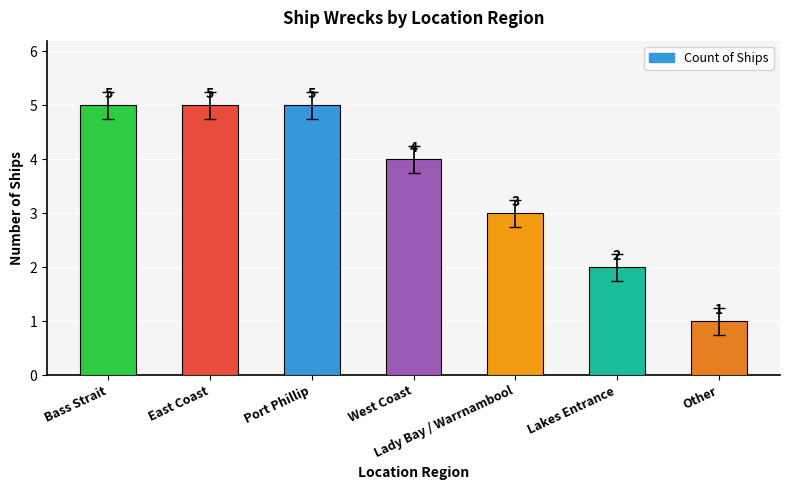

The value at Port Phillip is 2. True or false?

False